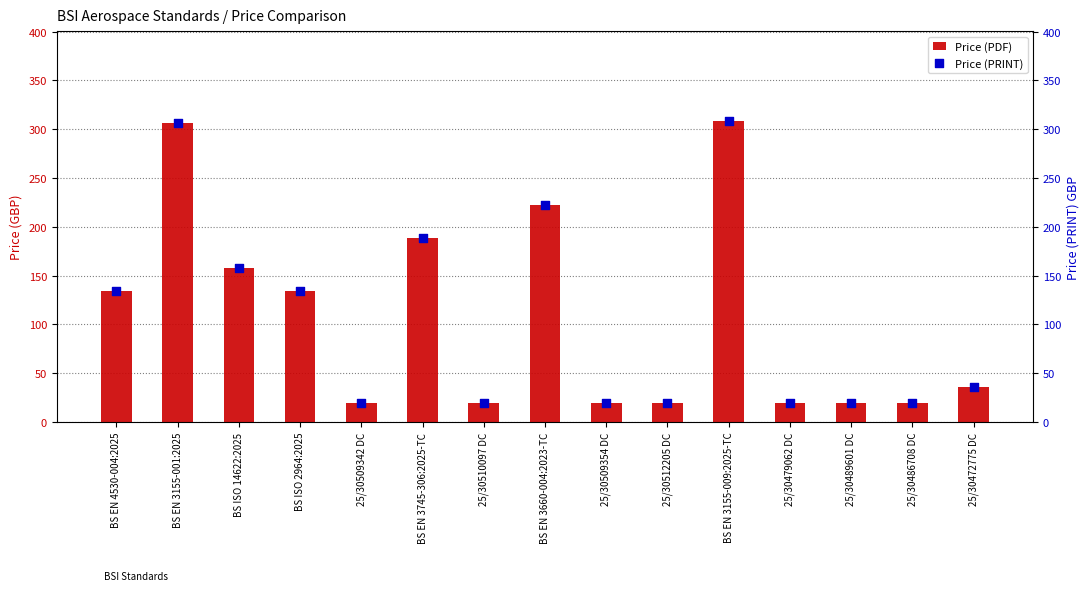

Which series has the largest total across all categories?

Price (PDF)